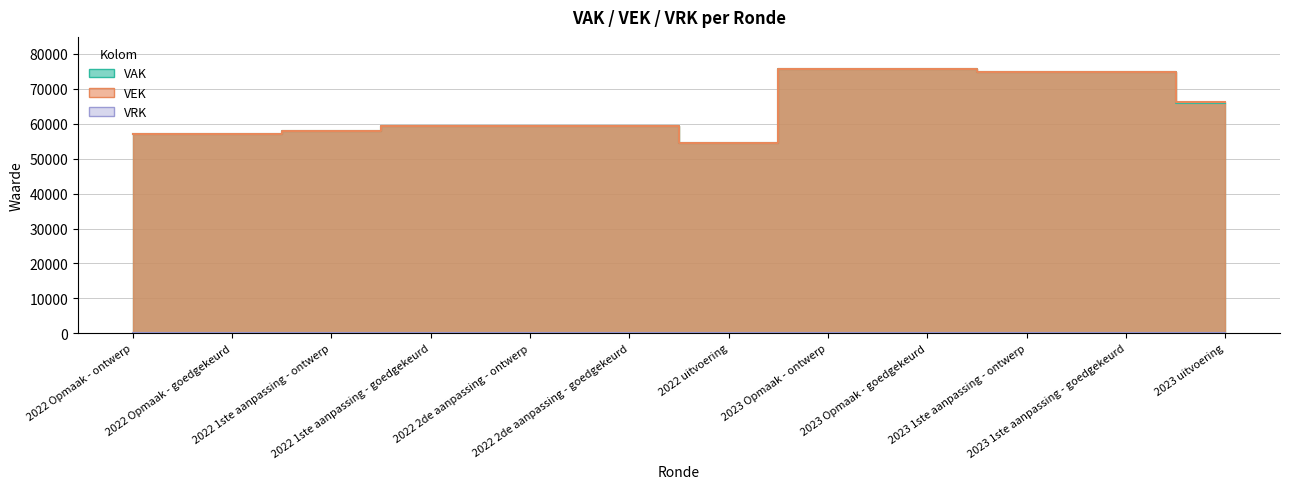

What is the maximum value shown in the chart?

75790